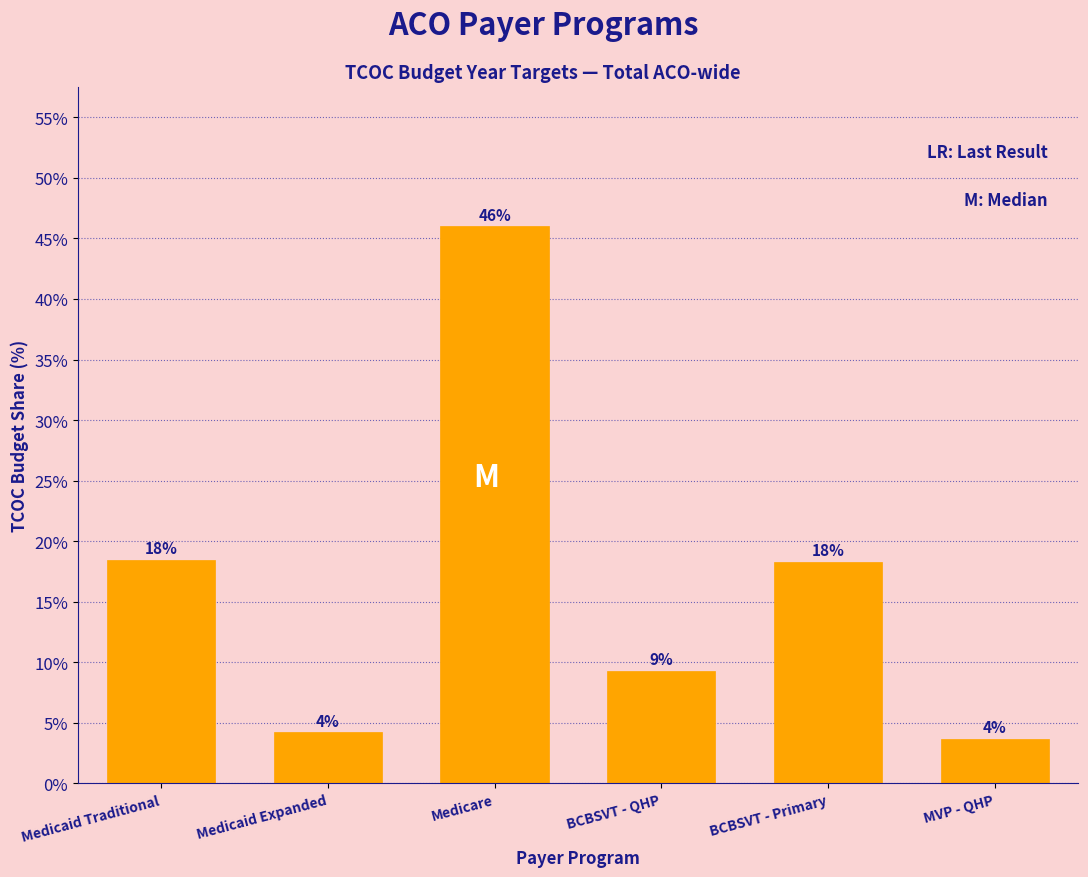

Are the bars horizontal?

No